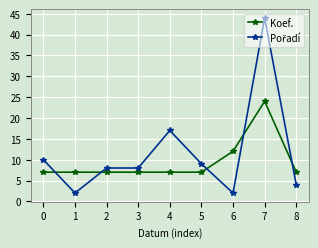

What is the average value of the Koef. series?

9